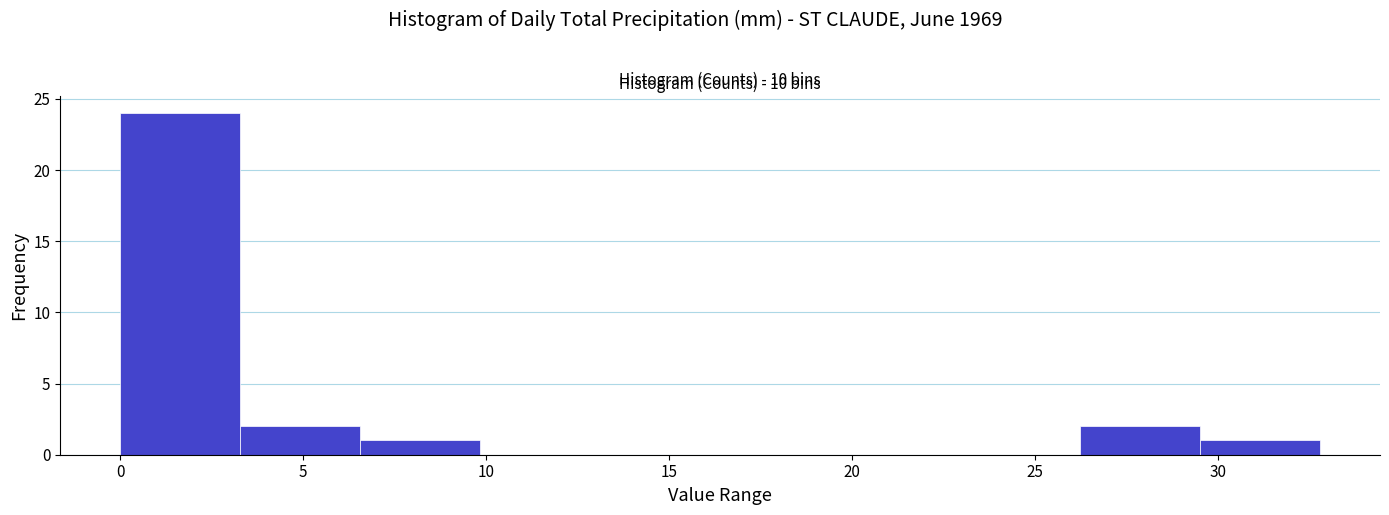

Which range on the x-axis has the tallest bar?

0.0 to 3.5